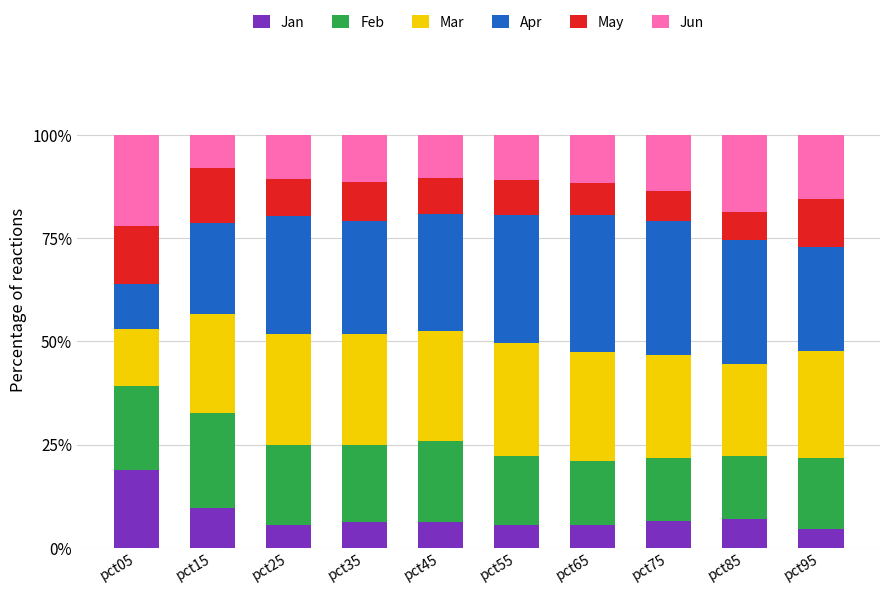

What is the total value across all series at pct45?

100.0